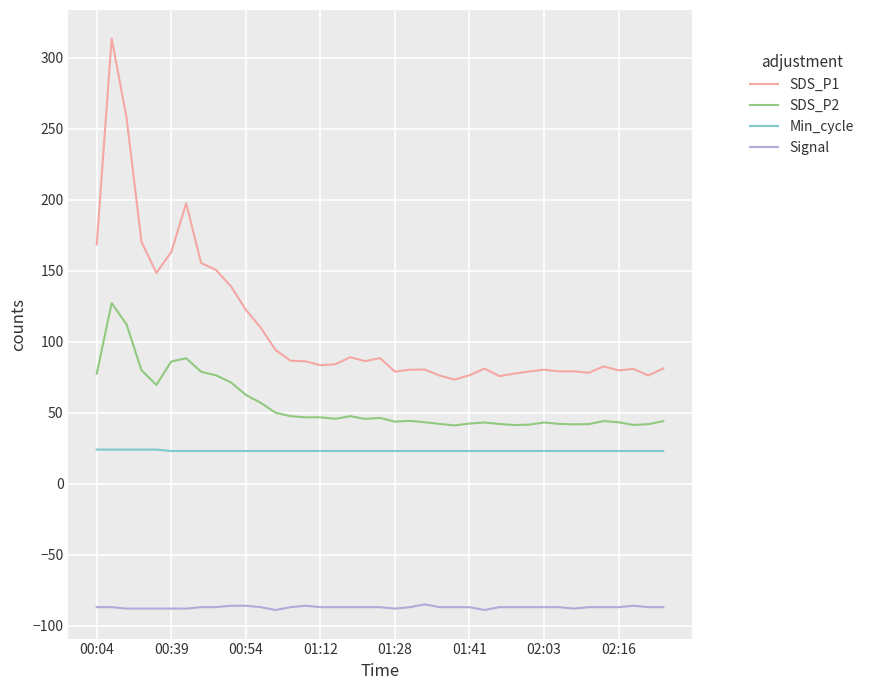

Rank the series by their average value, from highest to lowest.

SDS_P1, SDS_P2, Min_cycle, Signal